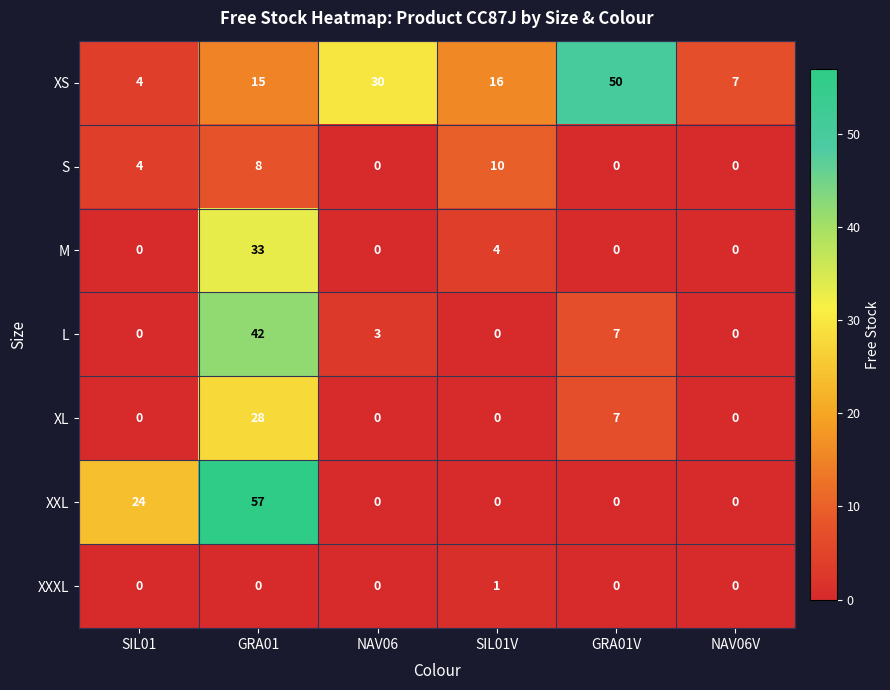

Count the number of categories in the chart.

6